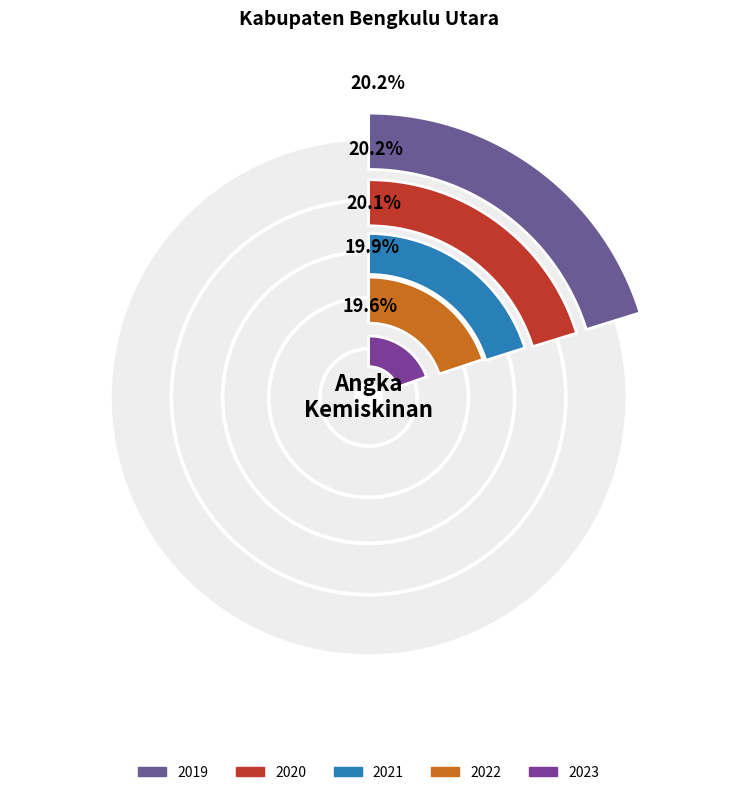

Is it true that 2020 is 20% of the pie?

True